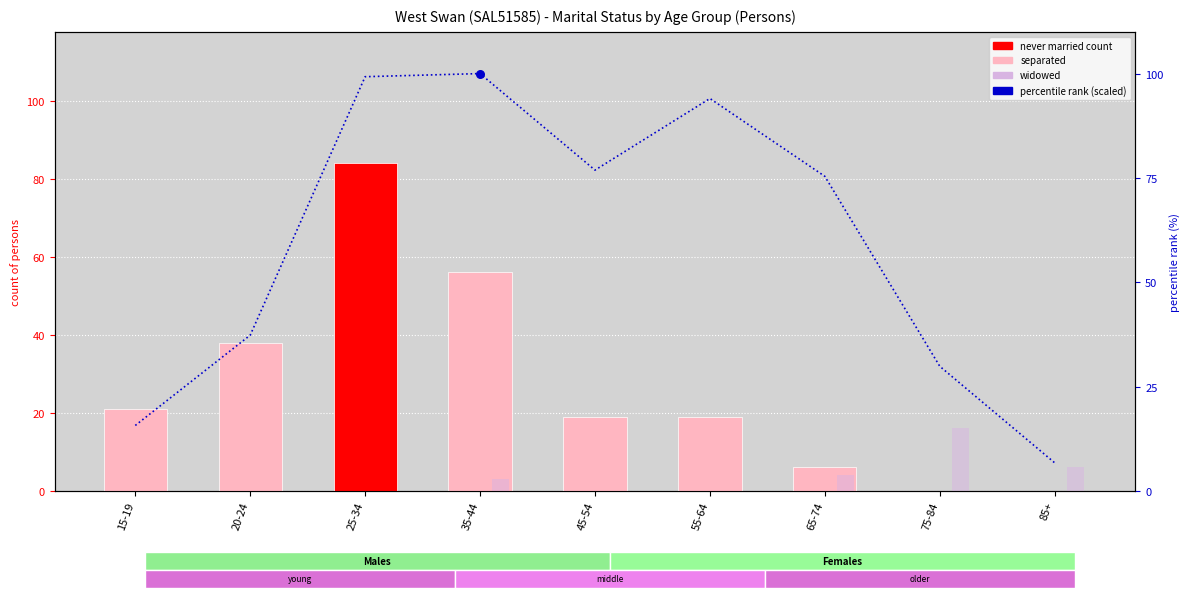

At how many categories does at least one series exceed 25?

7